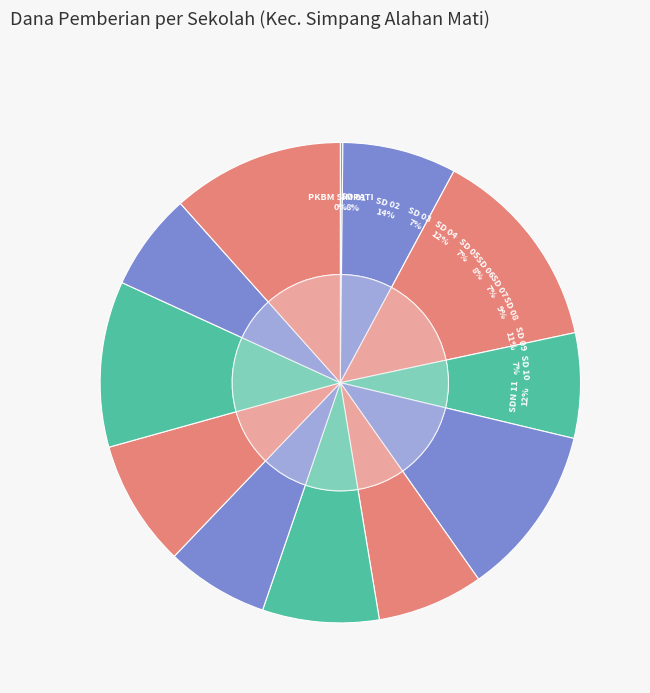

To the nearest percent, what portion does SD NEGERI 08 BUKIT MALINTANG represent?

9%